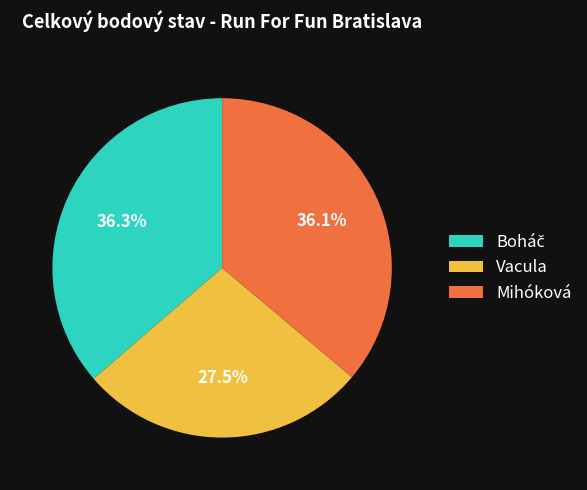

Is there any slice that represents more than half of the pie?

No